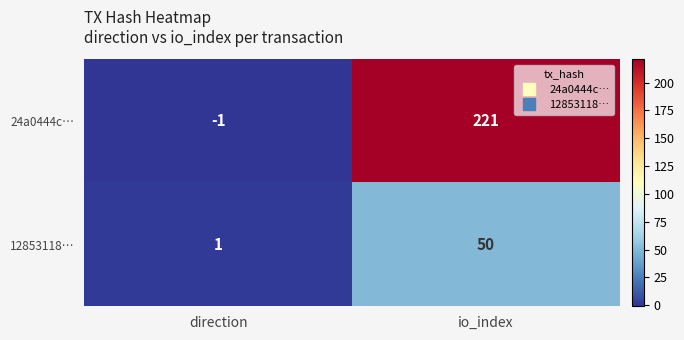

How many data points in 24a0444c… are less than 221?

1